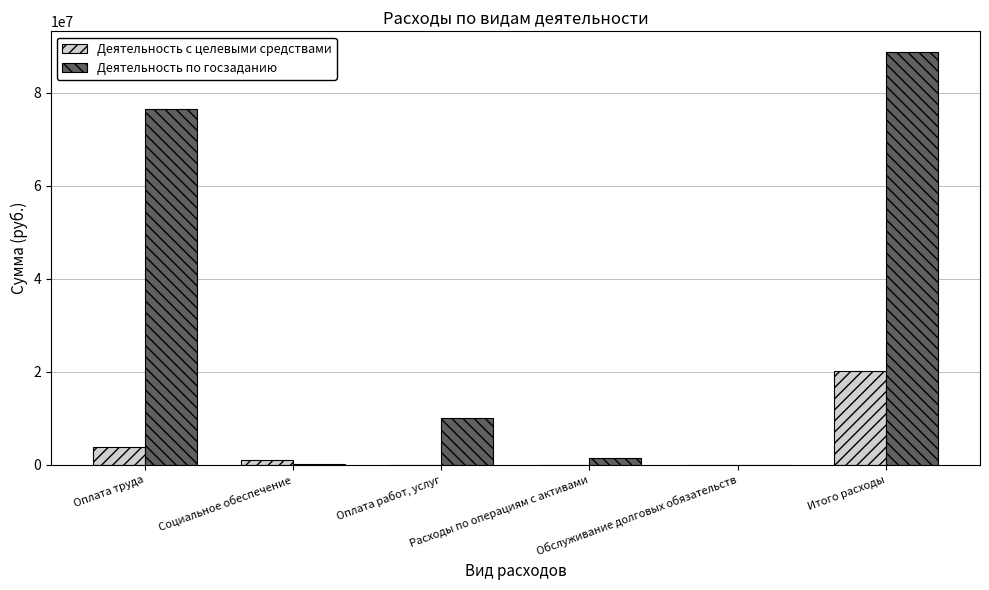

What is the highest value of the Деятельность с целевыми средствами series?

20112063.2